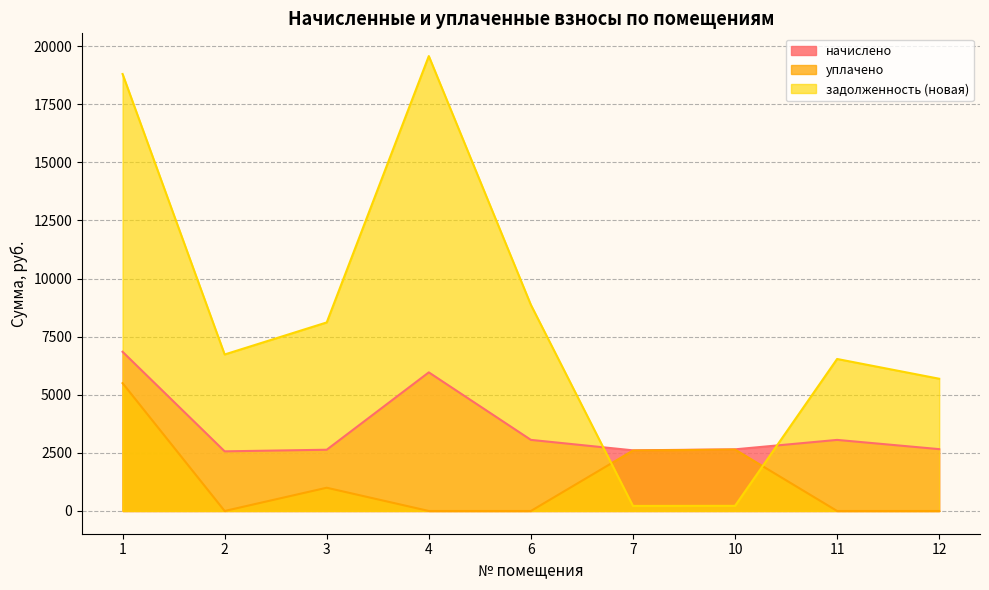

Is the value of задолженность (новая) at 6 greater than the value of начислено at 11?

Yes